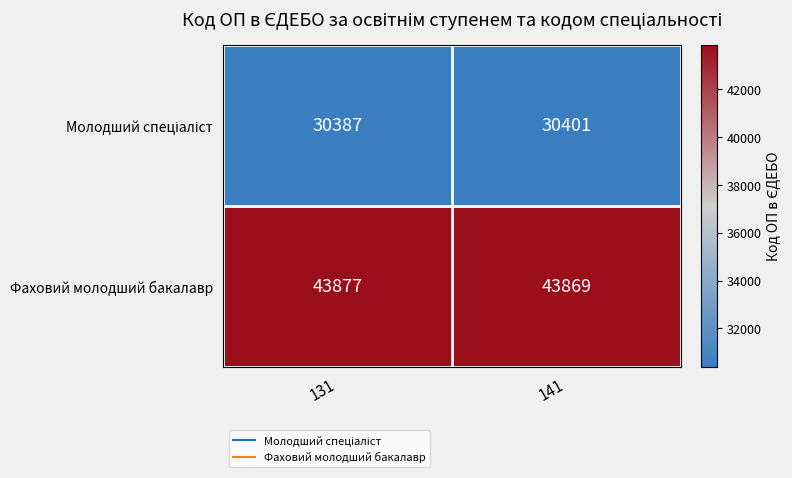

What is the average value of the Фаховий молодший бакалавр series?

43873